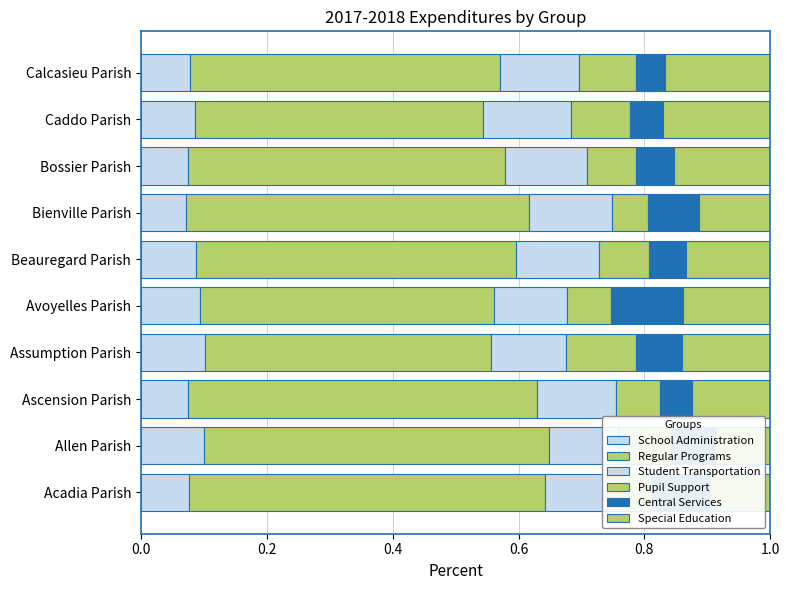

What position from the left is Acadia Parish?

1